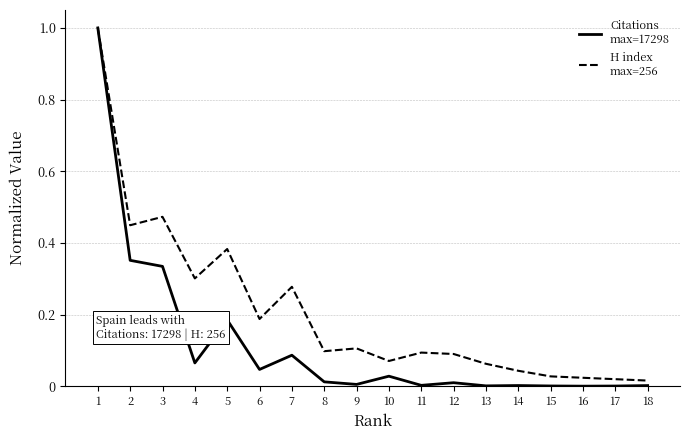

What is the total value across all series at 2?

0.8